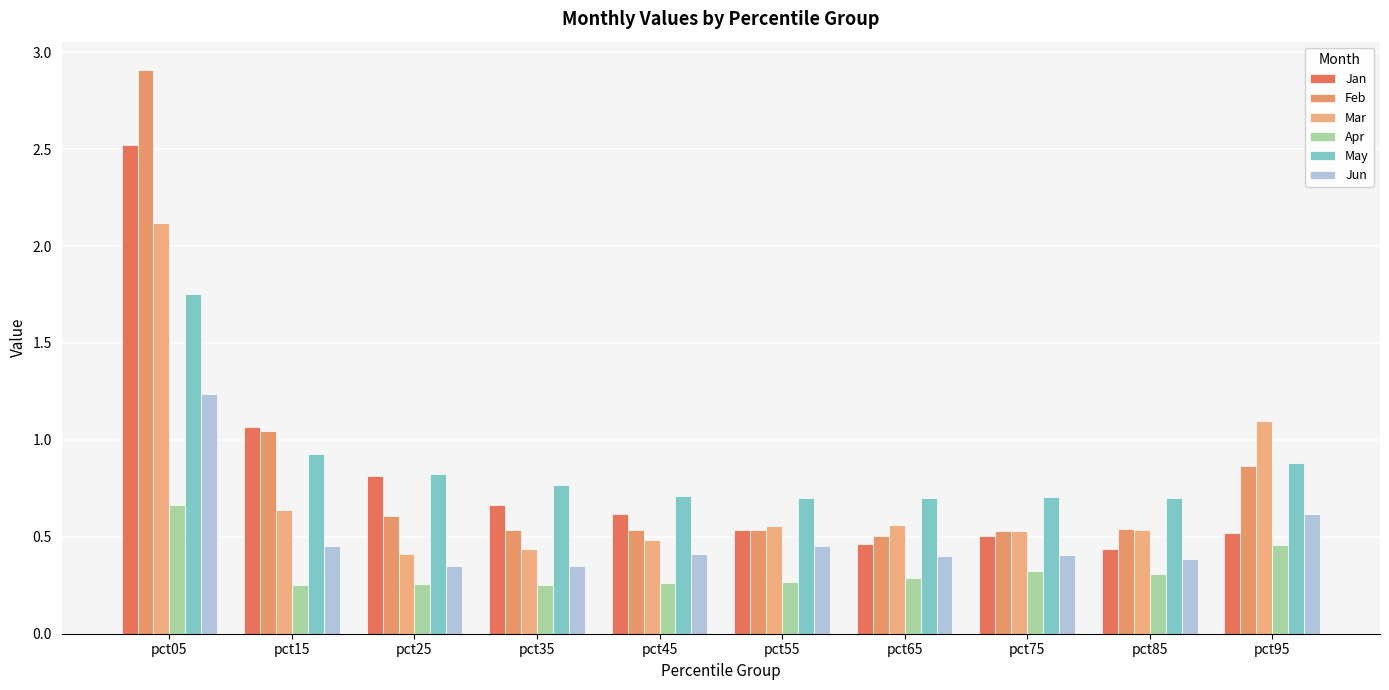

Are the bars grouped side by side (vs. stacked)?

Yes